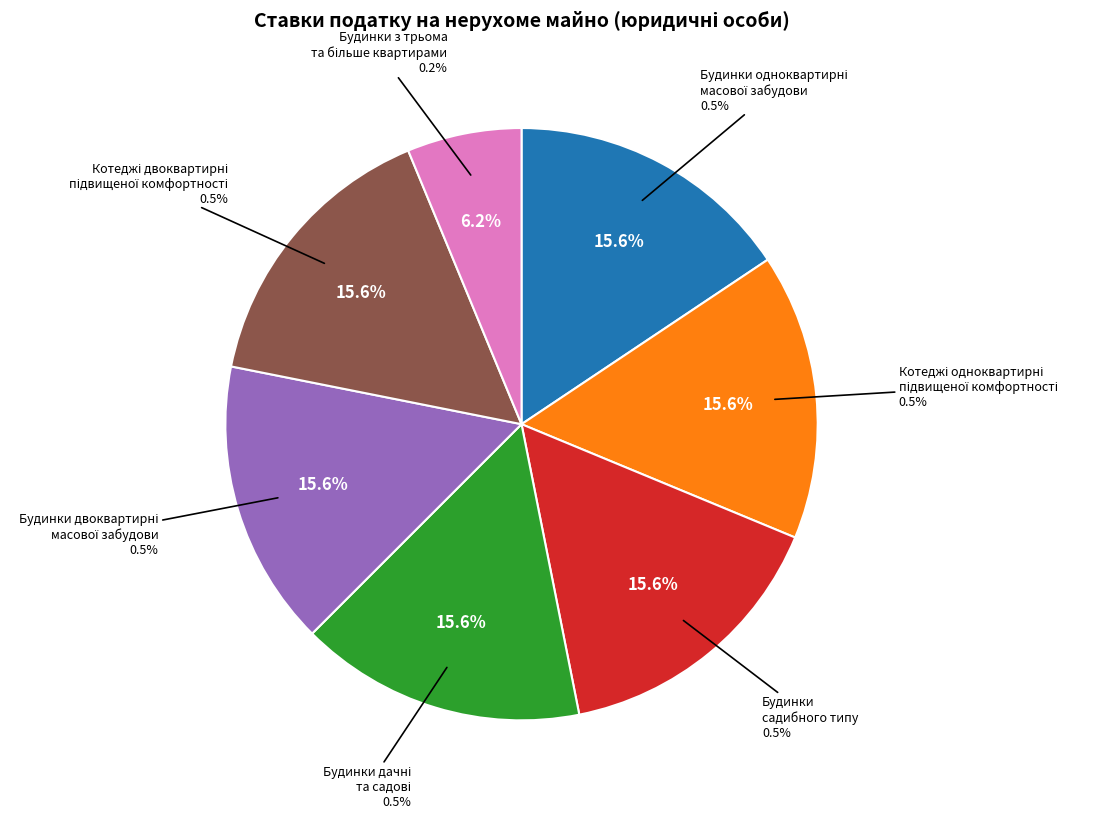

To the nearest percent, what is the difference between the Будинки з трьома та більше квартирами and Котеджі та будинки одноквартирні підвищеної комфортності slice percentages?

9%